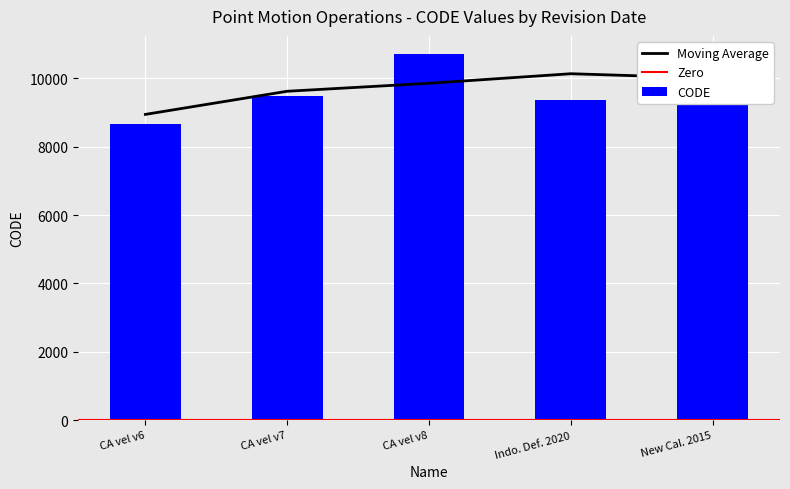

What is the maximum value shown in the chart?

10707